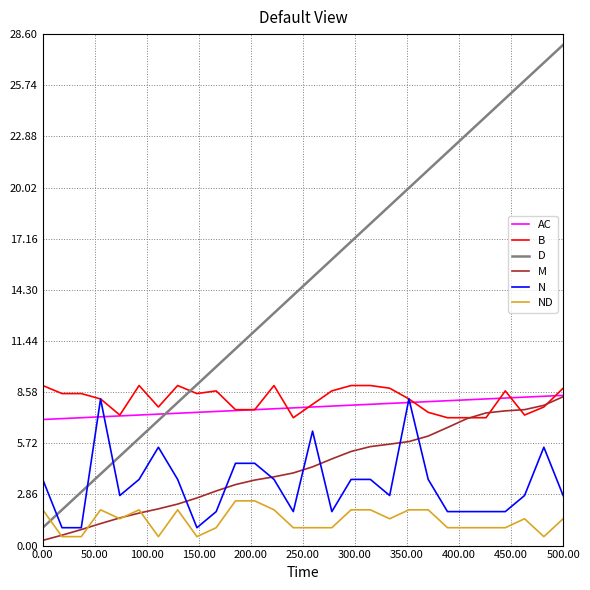

Which series has the largest range (max minus min)?

D